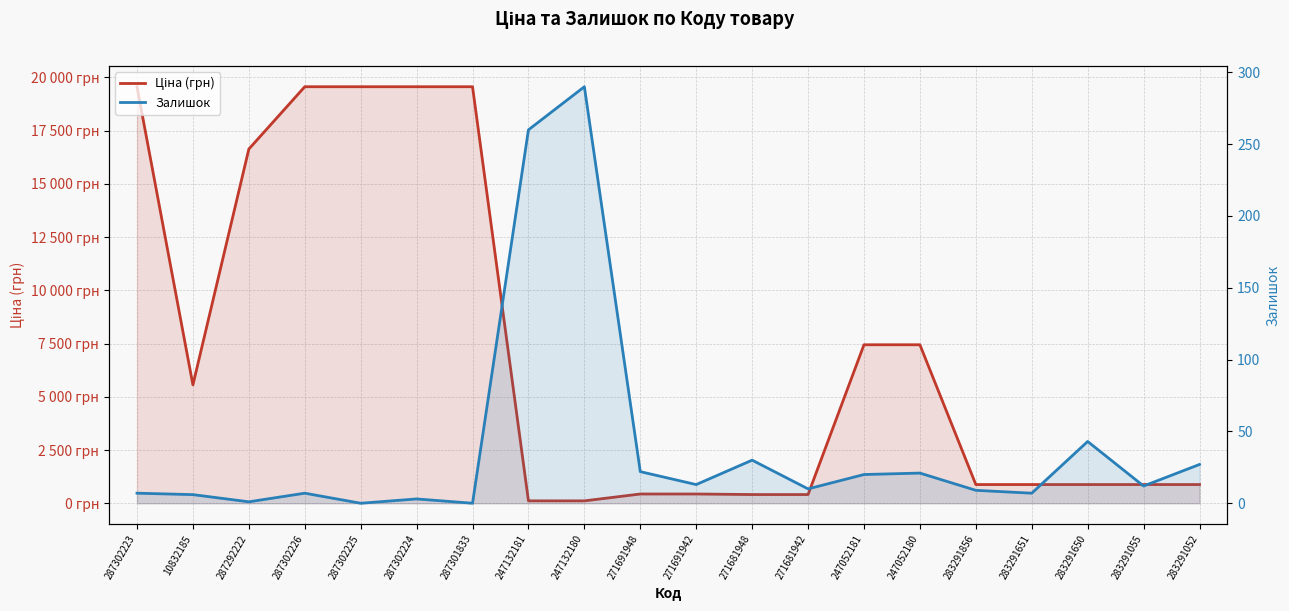

Which series changed the most between 283291856 and 283291651?

Залишок